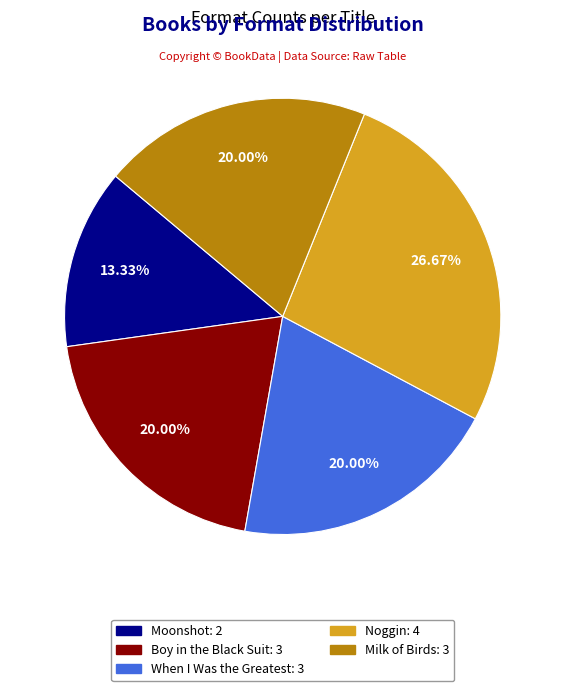

Is the sum of Boy in the Black Suit and Milk of Birds greater than half?

No